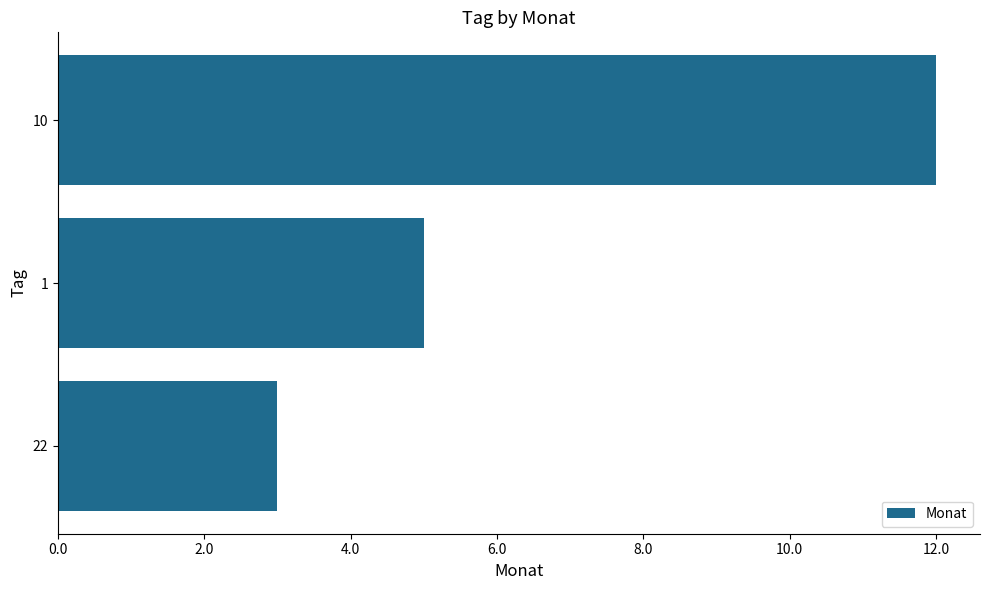

What is the smallest value displayed?

3